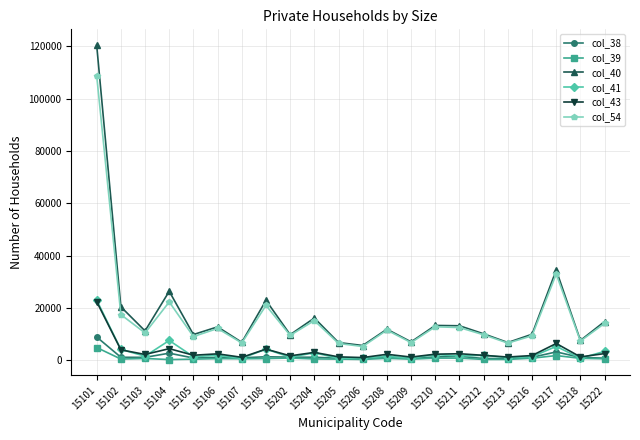

Is the value of col_54 at 15217 greater than the value of col_41 at 15216?

Yes